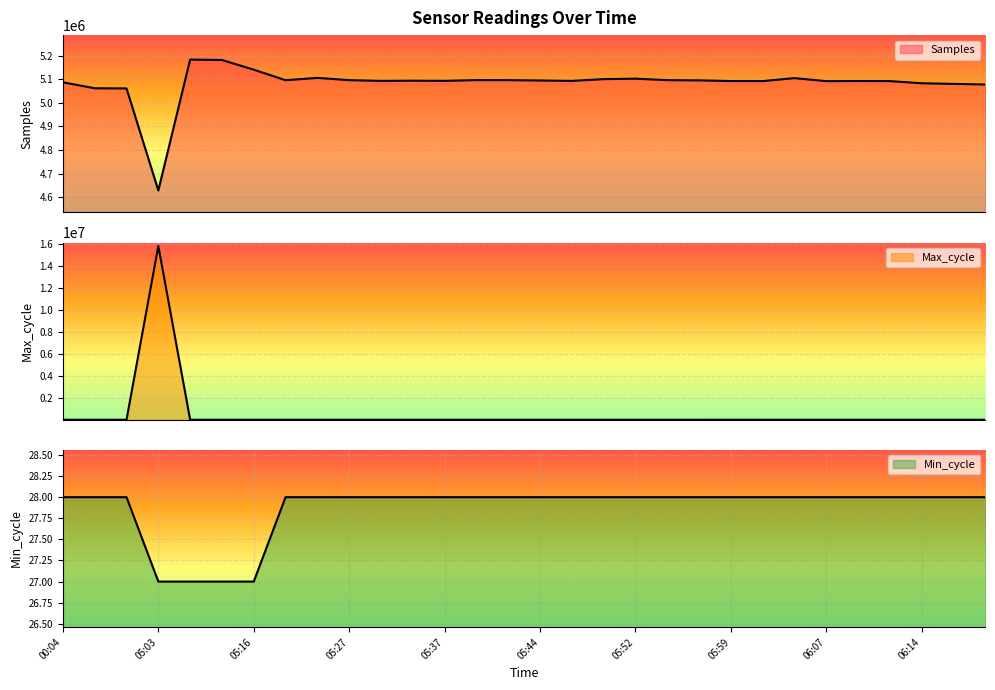

How many values in the Samples series exceed 5093412?

14